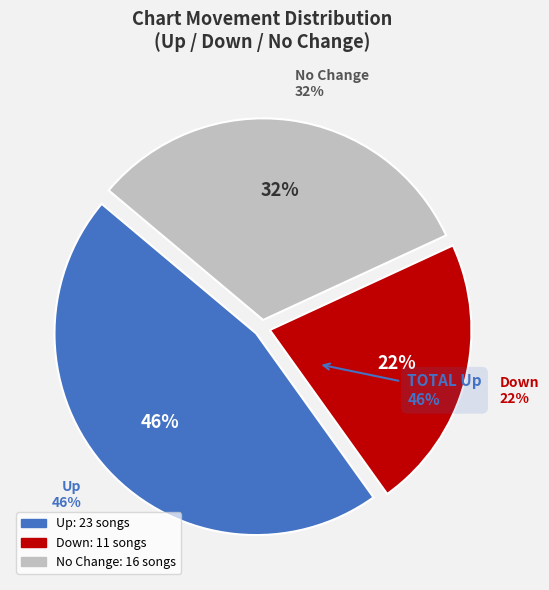

Is it true that - is 38% of the pie?

False